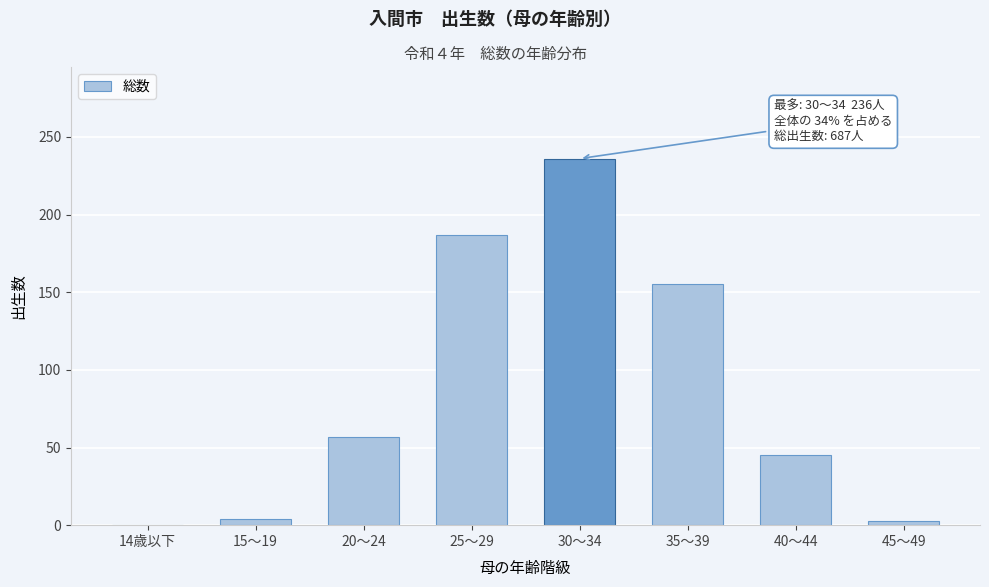

What is the change in value from 20～24 to 35～39?

+98